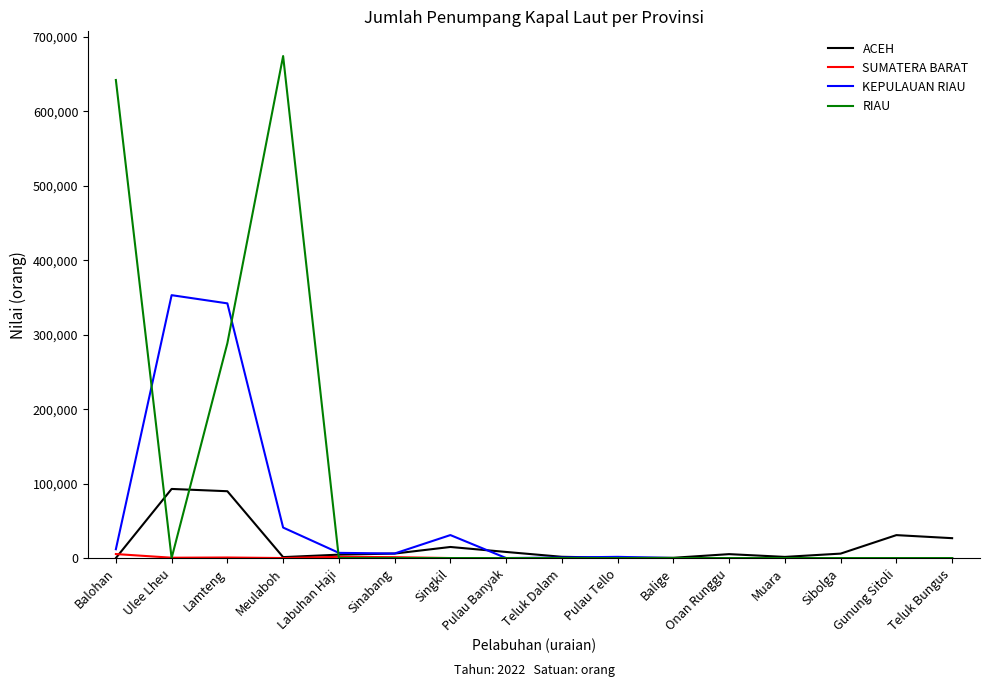

What is the sum of the RIAU values at Balige and Balohan?

641910